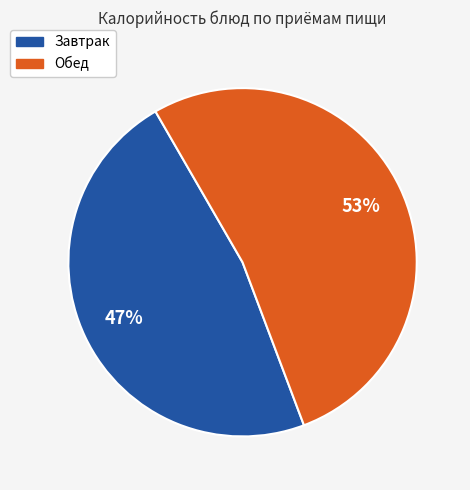

Count the number of slices in the pie.

2